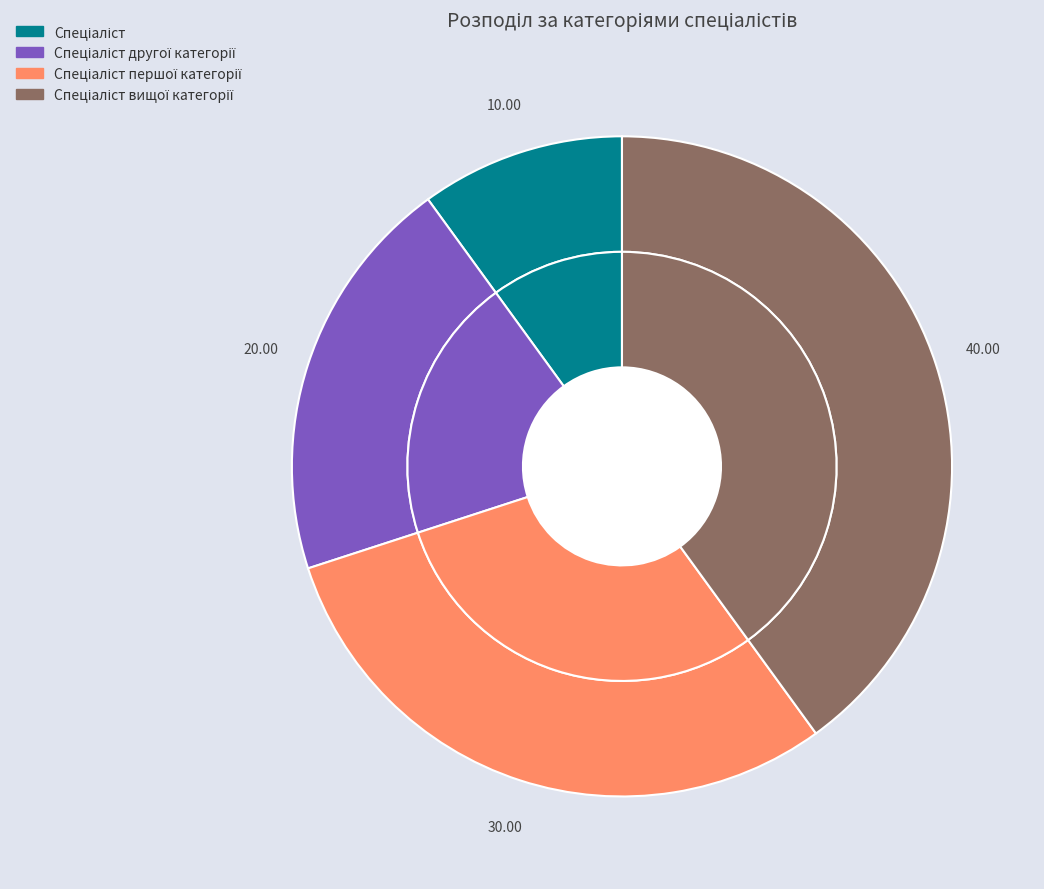

To the nearest percent, what portion does Спеціаліст вищої категорії represent?

40%